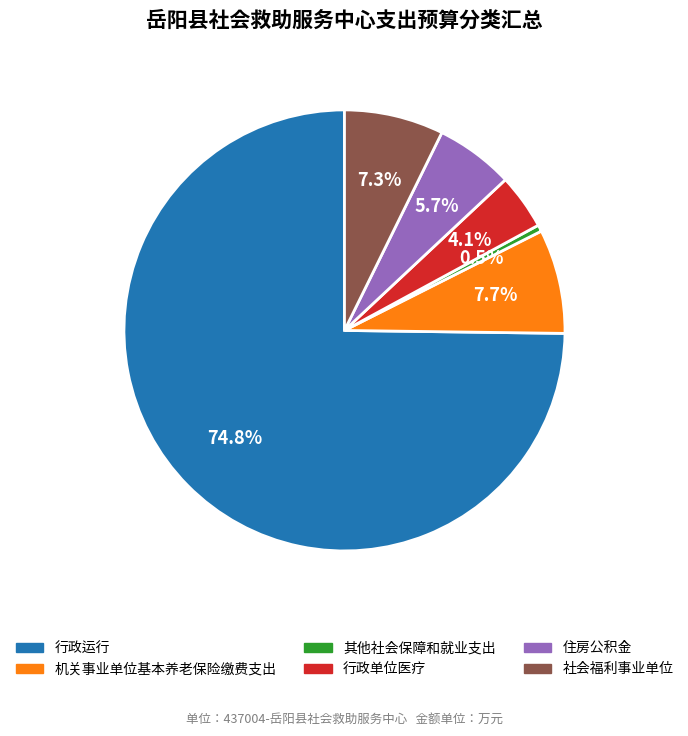

To the nearest percent, what is the average slice percentage?

17%